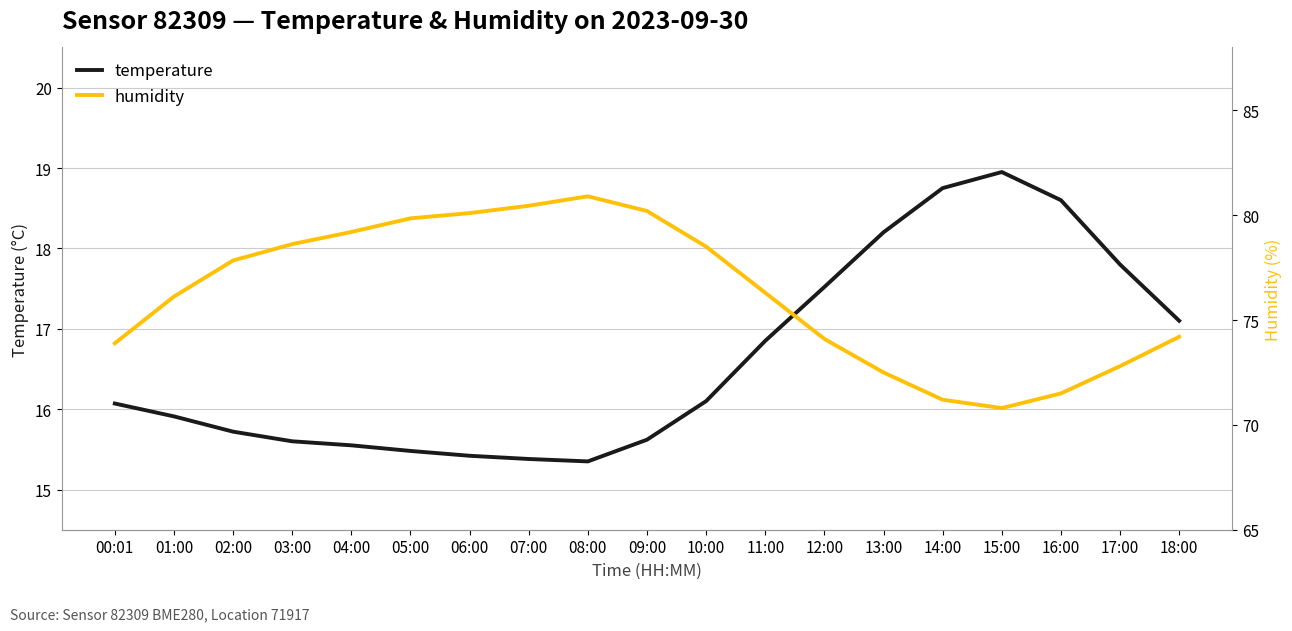

At which category does the chart reach its minimum across all series?

08:00